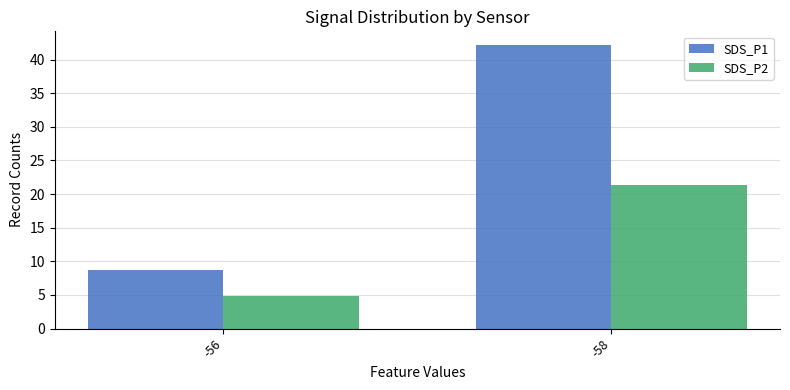

The SDS_P1 series shows 61.4 at -58. True or false?

False